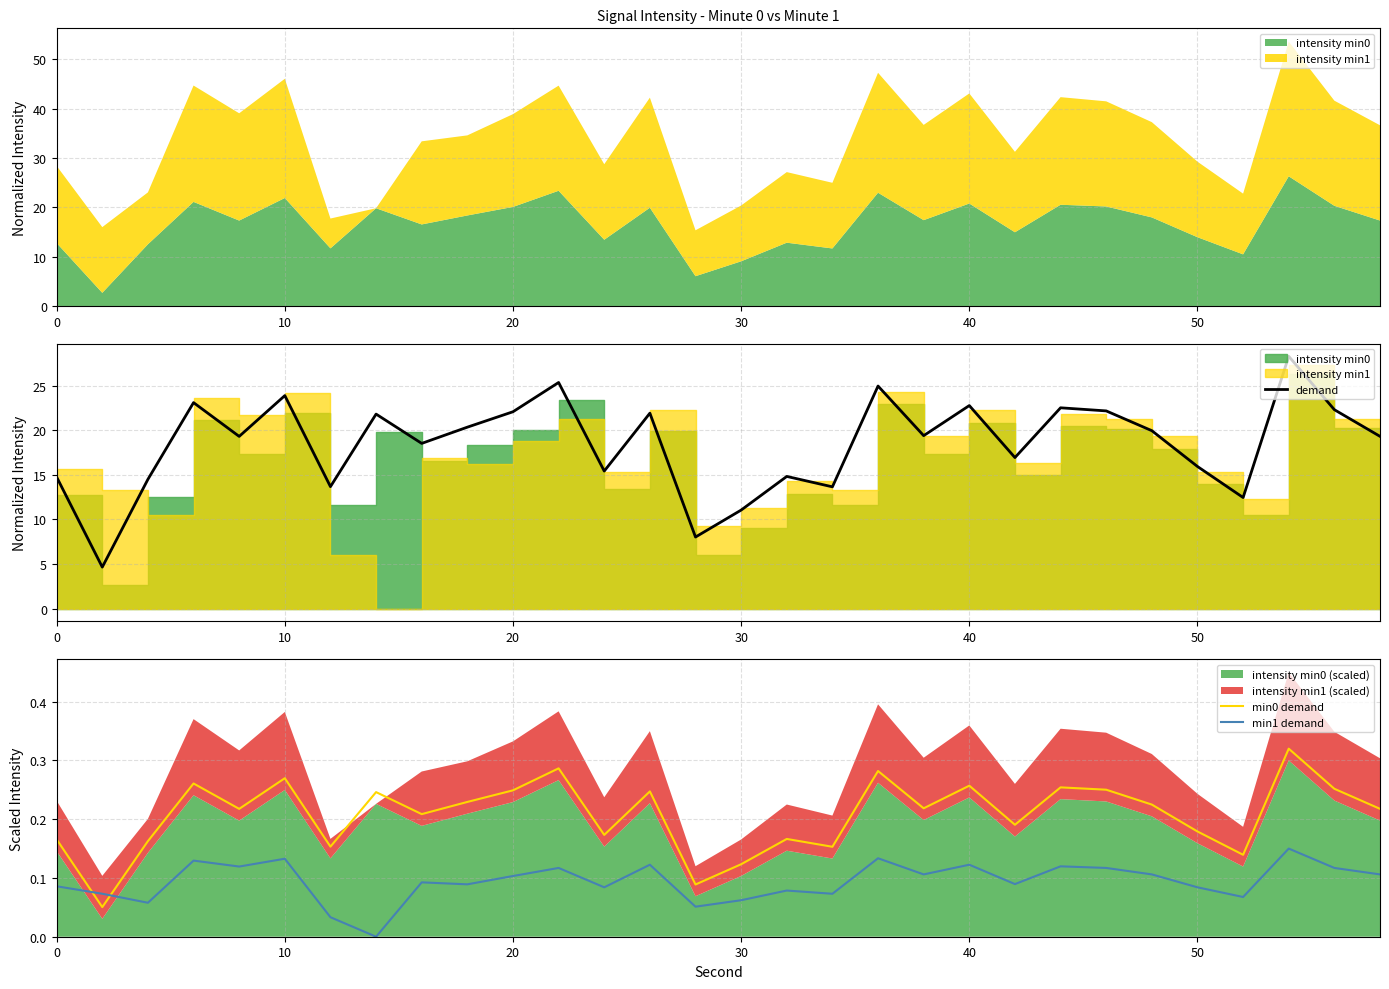

What is the maximum value for demand?

28.3